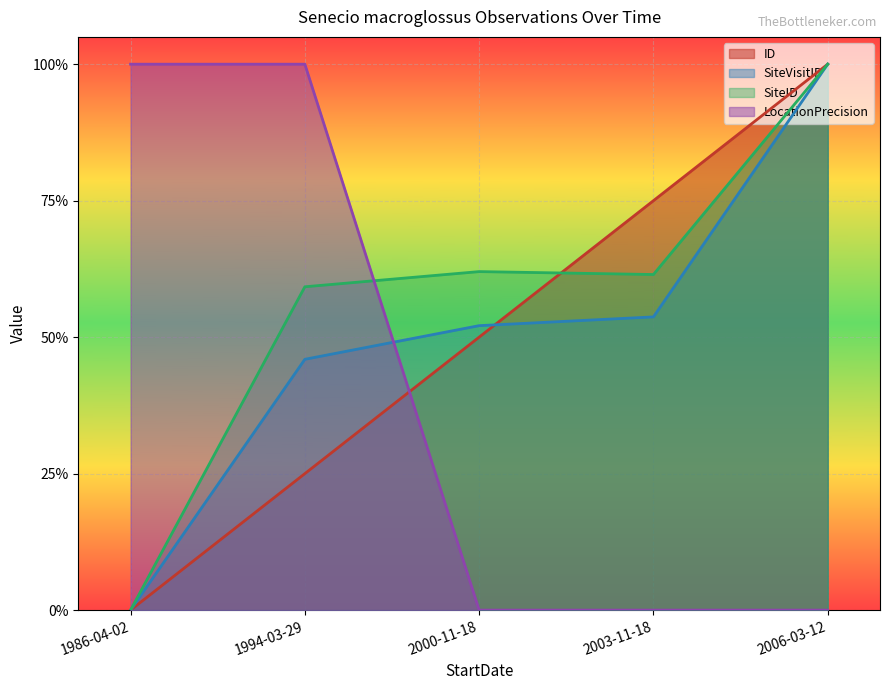

What position from the left is 2000-11-18?

3